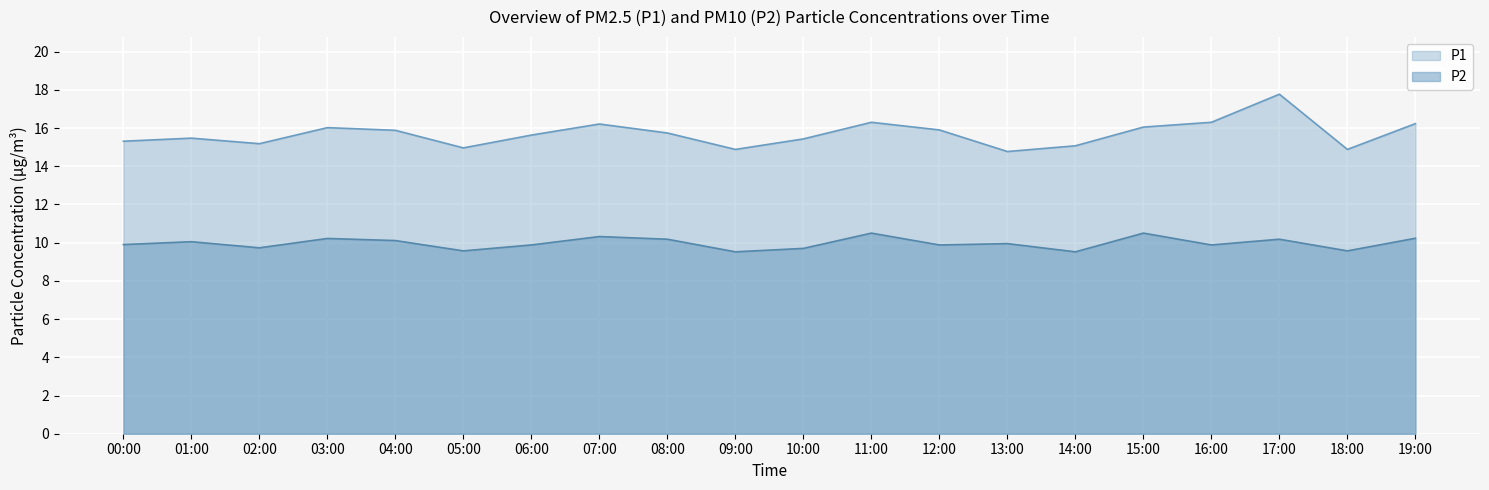

Reading left to right, what are all the values shown in this chart?

P1: 15.3	15.5	15.2	16.0	15.9	15.0	15.6	16.2	15.7	14.9	15.4	16.3	15.9	14.8	15.1	16.1	16.3	17.8	14.9	16.2
P2: 9.9	10.1	9.7	10.2	10.1	9.6	9.9	10.3	10.2	9.5	9.7	10.5	9.9	9.9	9.5	10.5	9.9	10.2	9.6	10.2